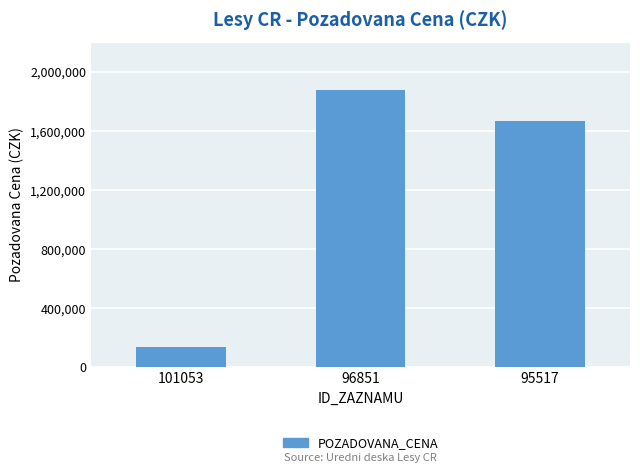

List the labels in order of value, largest first.

96851, 95517, 101053